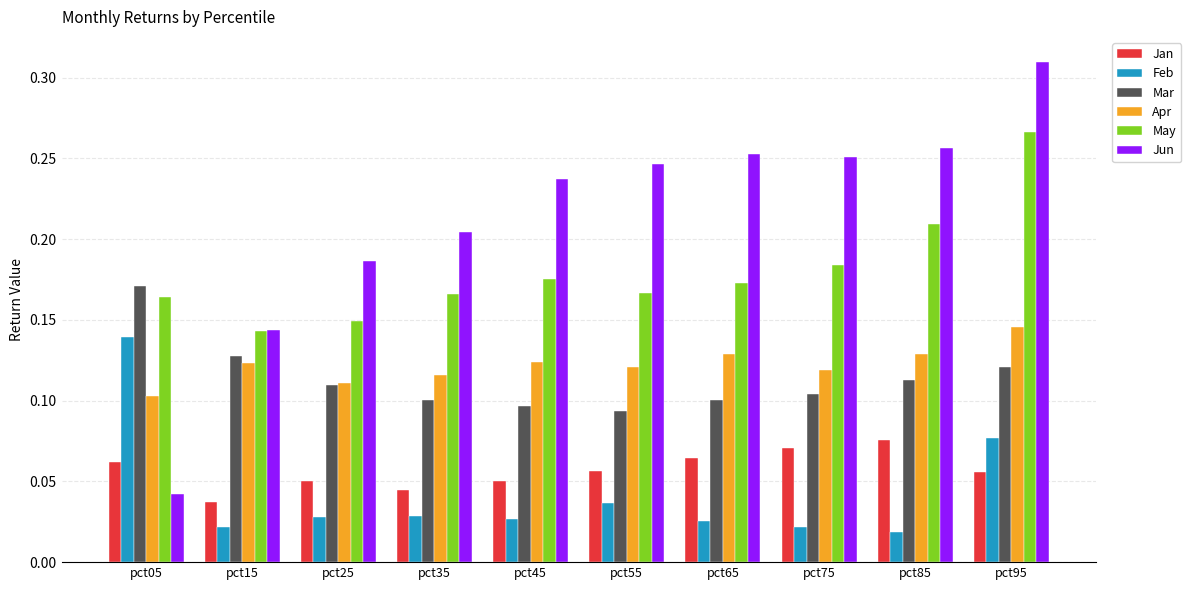

What are all the series names shown in the legend?

Jan, Feb, Mar, Apr, May, Jun